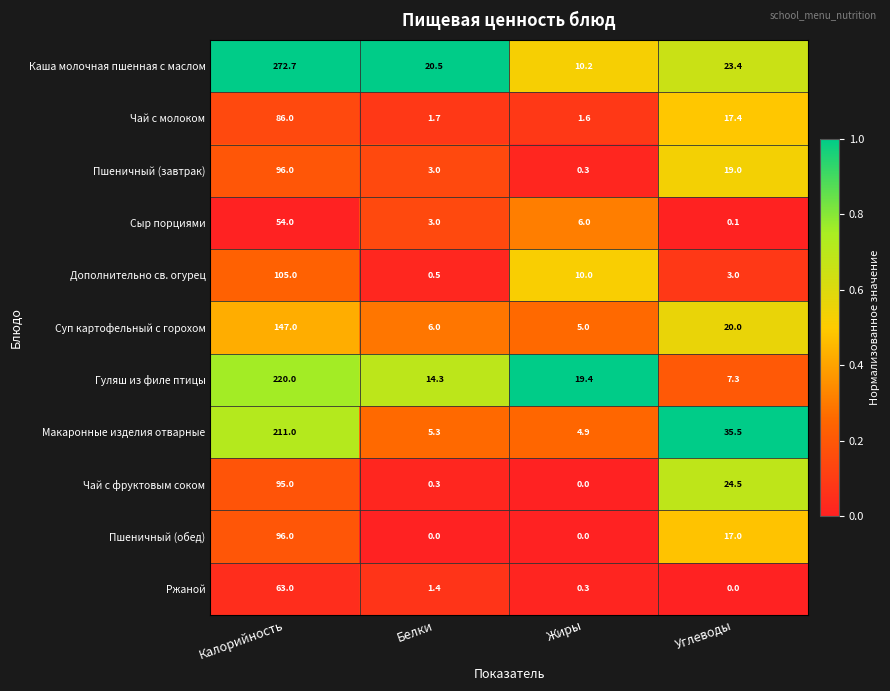

What is the spread (max minus min) of values at Белки?

20.5